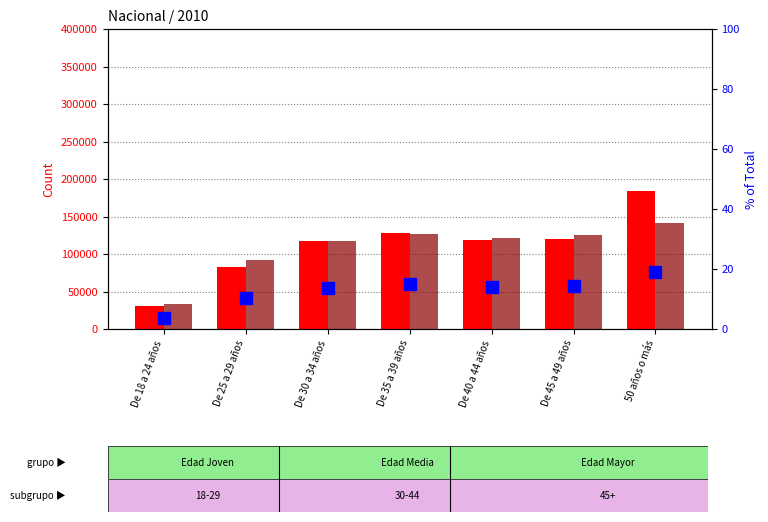

What is the difference between the highest and lowest values at 50 años o más?

184063.9